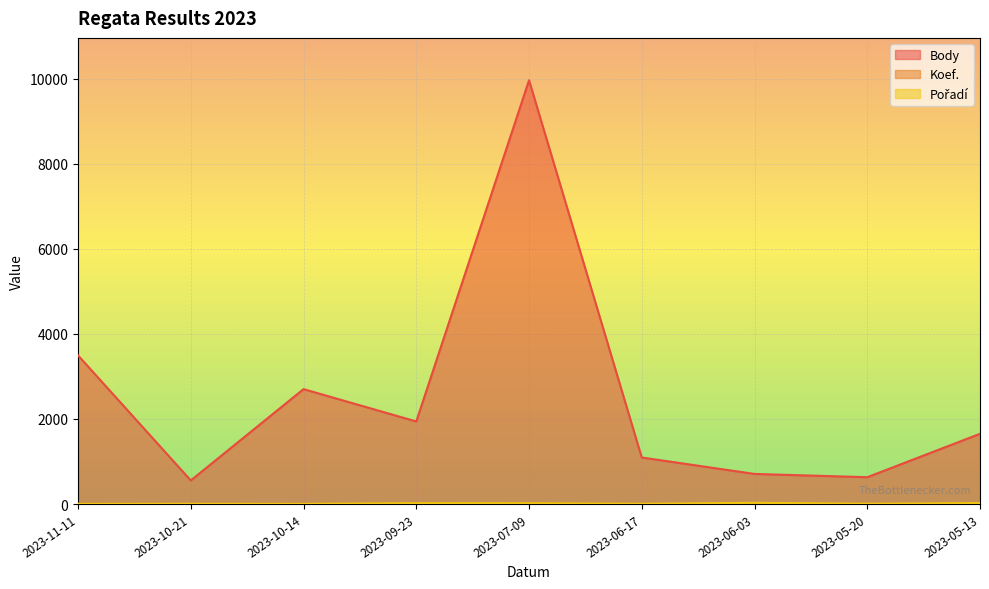

What is the label of the 2nd point from the left?

2023-10-21